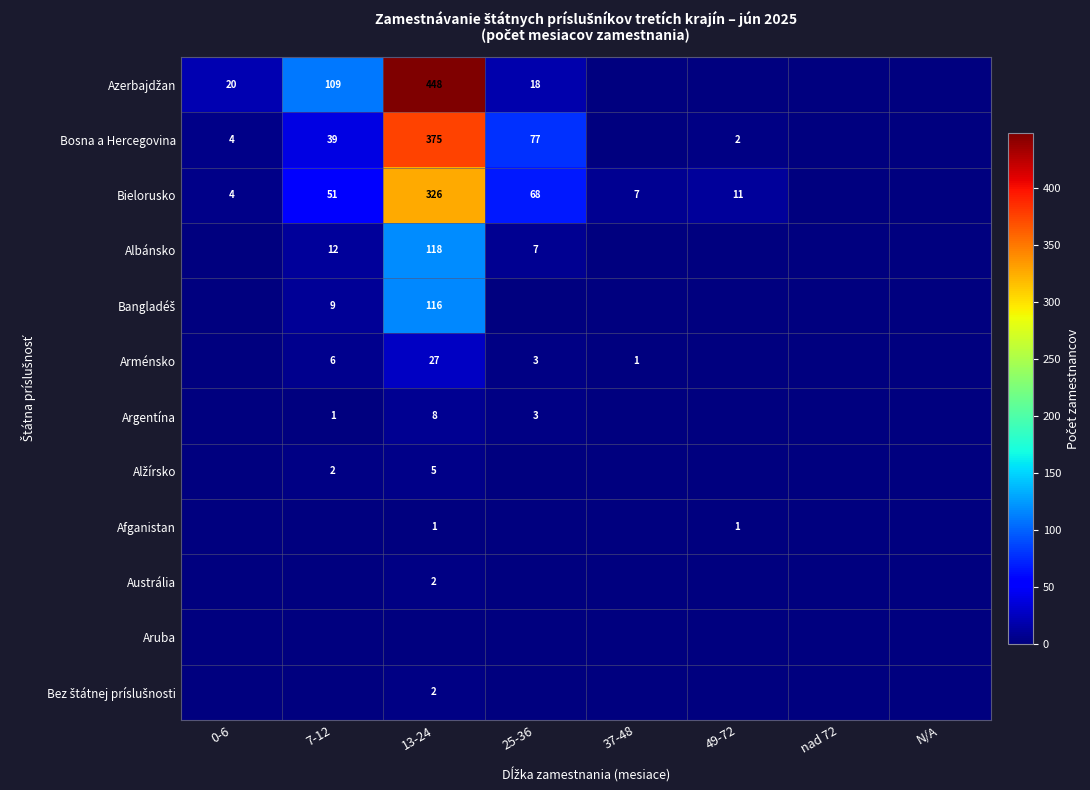

Rank the series at 13-24 from highest to lowest value.

Azerbajdžan, Bosna a Hercegovina, Bielorusko, Albánsko, Bangladéš, Arménsko, Argentína, Alžírsko, Austrália, Bez štátnej príslušnosti, Afganistan, Aruba